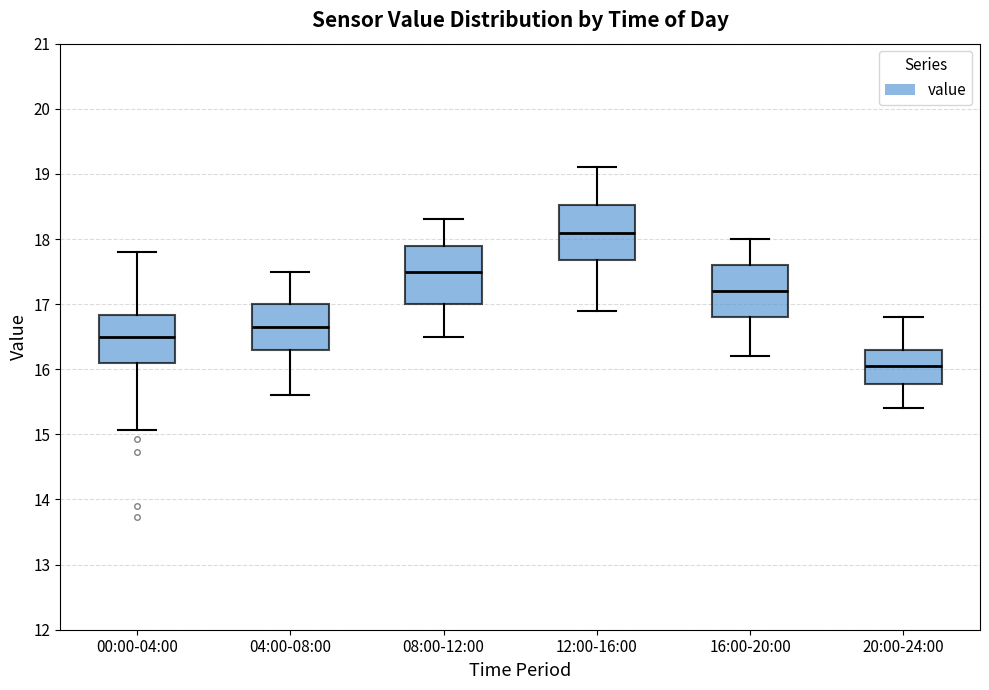

Where does the upper whisker of the box for 04:00-08:00 end on the y-axis? The values are not printed on the chart, so give them approximately, as read against the axis.

17.5